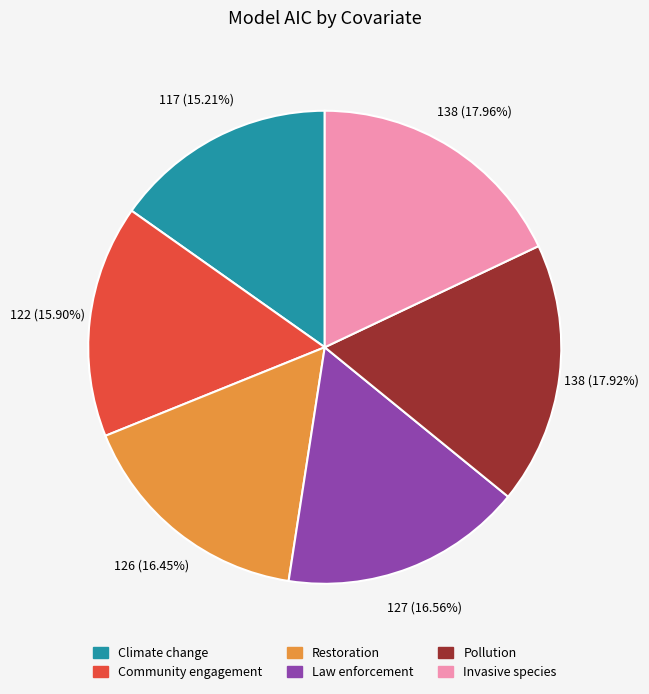

What percentage do Invasive species and Pollution together represent?

35.9%